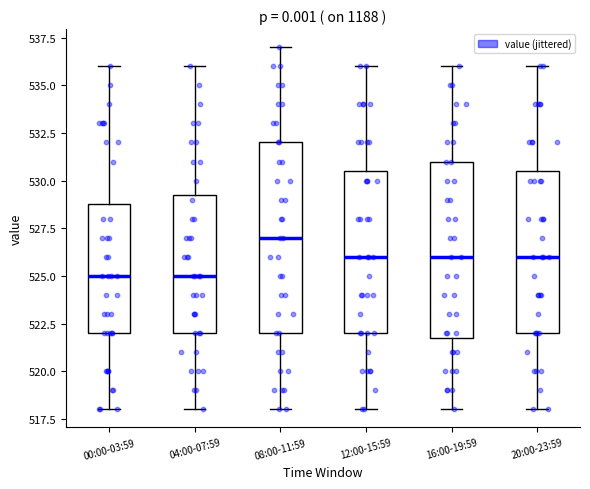

Comparing the boxes themselves (not the whiskers), which one is the tallest?

08:00-11:59